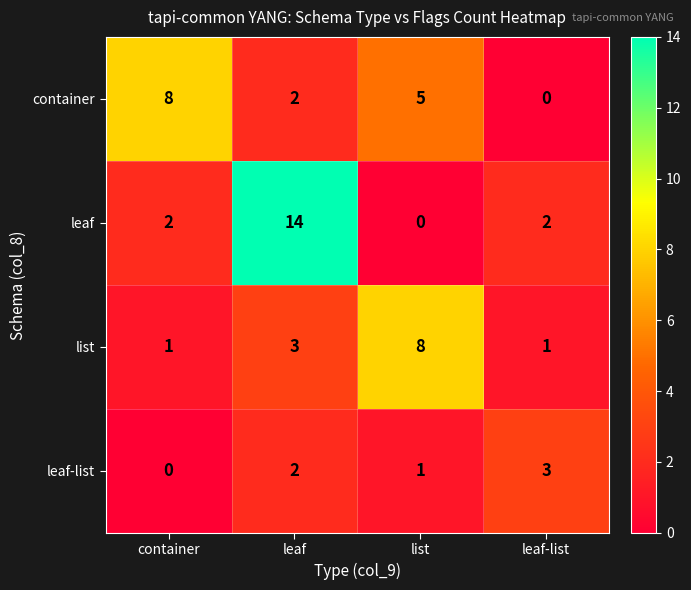

Where is list nearest to the value 4?

leaf